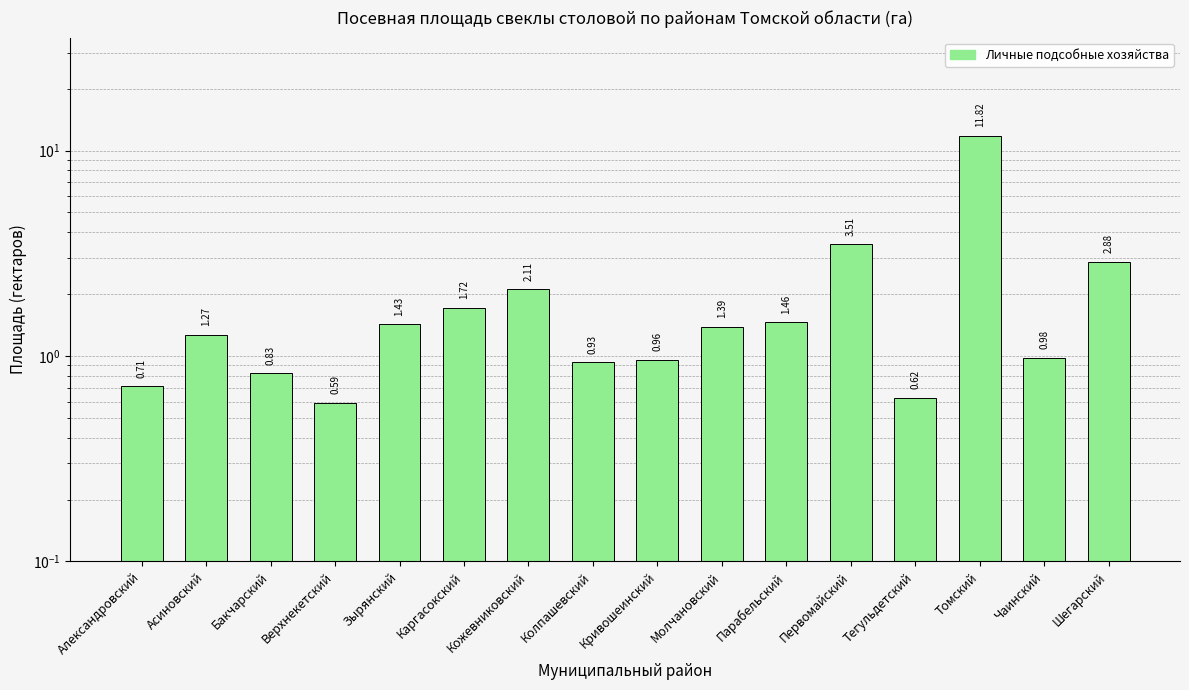

Reading left to right, list all the values displayed in this chart.

Александровский=0.7	Асиновский=1.3	Бакчарский=0.8	Верхнекетский=0.6	Зырянский=1.4	Каргасокский=1.7	Кожевниковский=2.1	Колпашевский=0.9	Кривошеинский=1.0	Молчановский=1.4	Парабельский=1.5	Первомайский=3.5	Тегульдетский=0.6	Томский=11.8	Чаинский=1.0	Шегарский=2.9